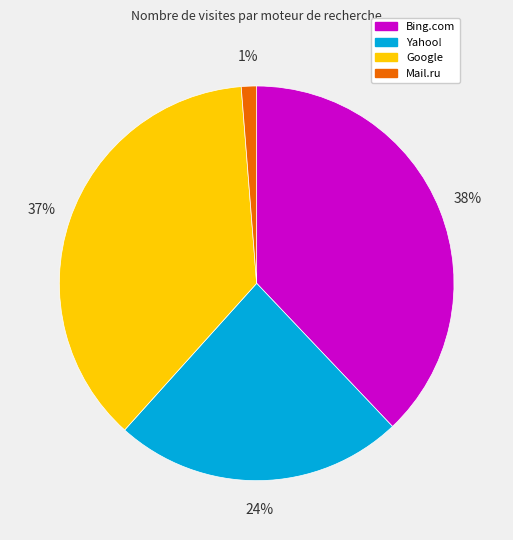

Is there any slice that represents more than half of the pie?

No